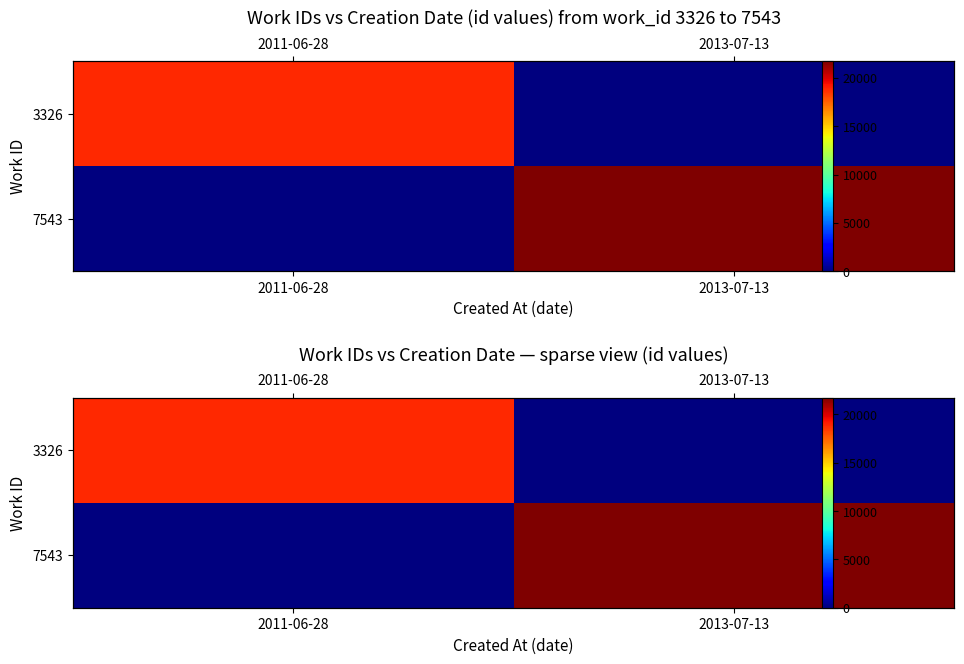

How many categories are shown in the chart?

2